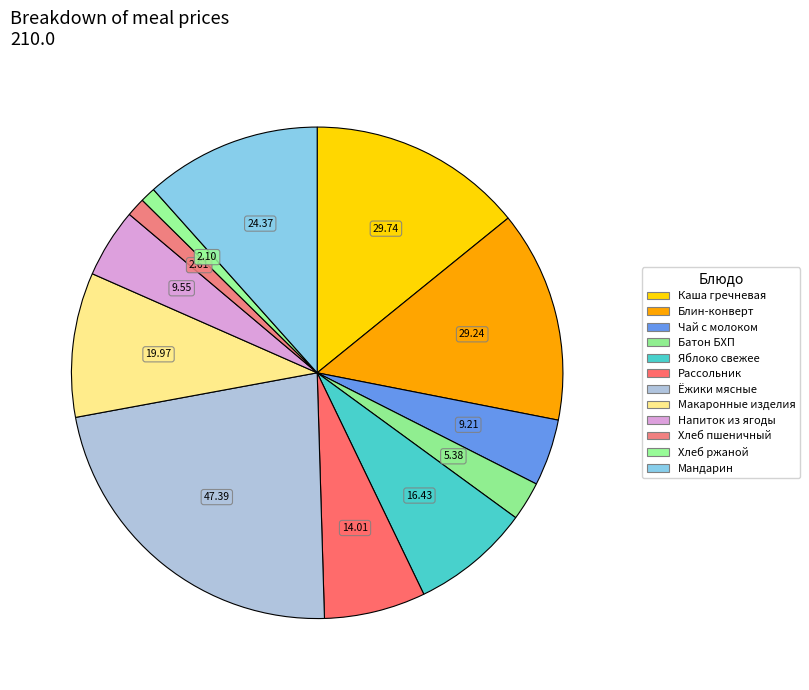

True or false: Каша гречневая accounts for 7% of the total.

False